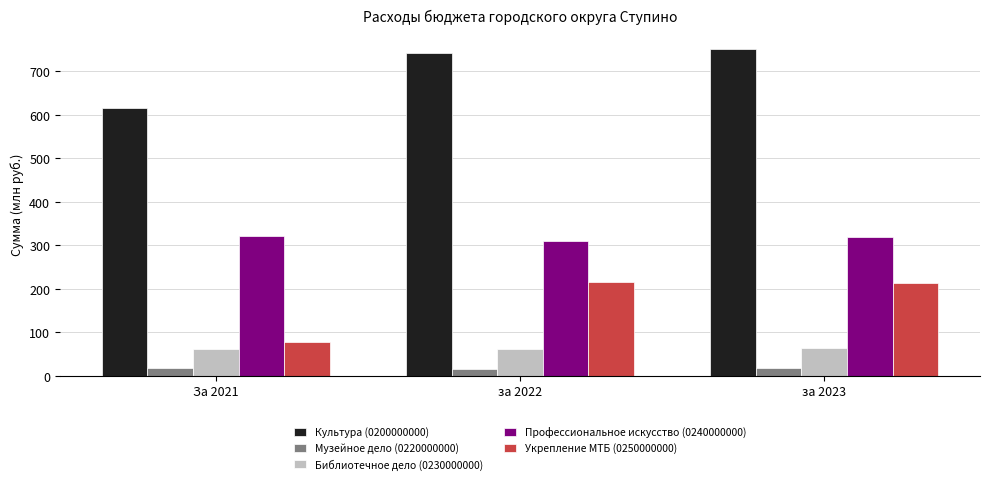

At за 2023, list the series in order from smallest to largest.

Музейное дело (0220000000), Библиотечное дело (0230000000), Укрепление МТБ (0250000000), Профессиональное искусство (0240000000), Культура (0200000000)